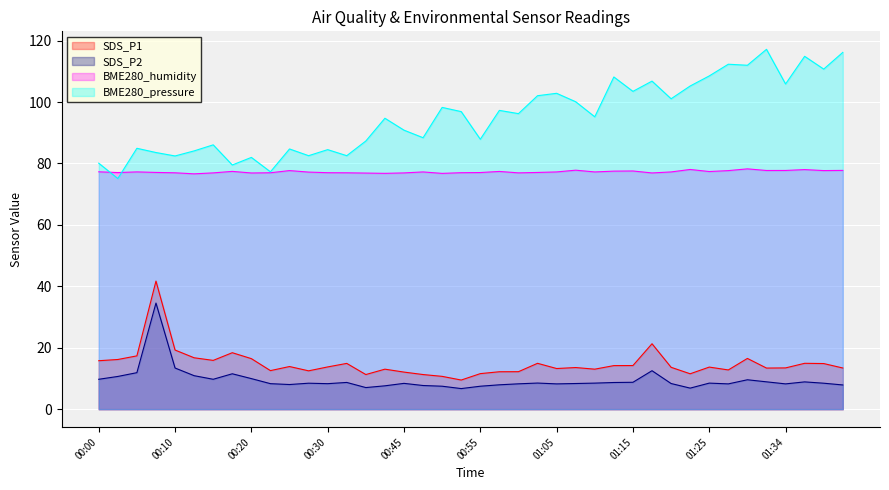

Rank the series at 01:22 from lowest to highest value.

SDS_P2, SDS_P1, BME280_humidity, BME280_pressure